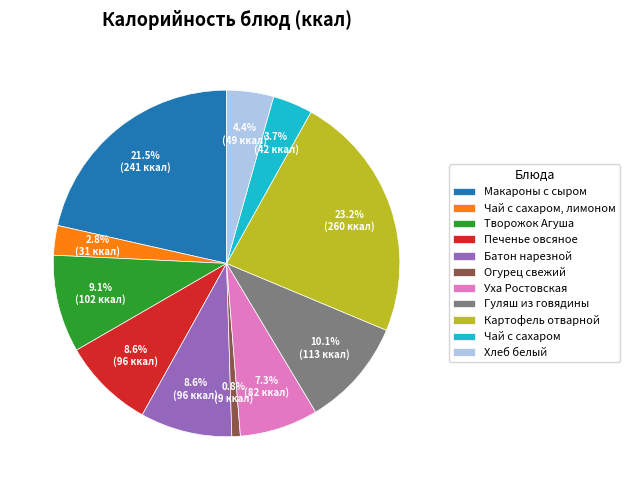

Do Уха Ростовская and Картофель отварной together represent more than half of the pie?

No